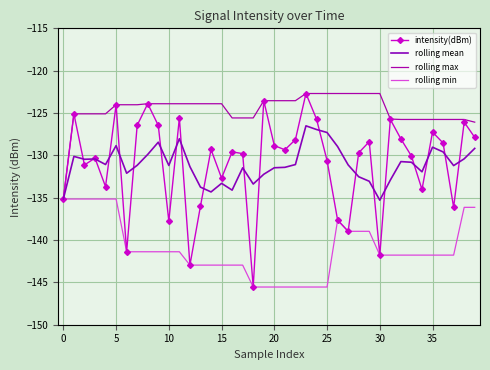

What is the average value of the rolling mean series?

-131.1